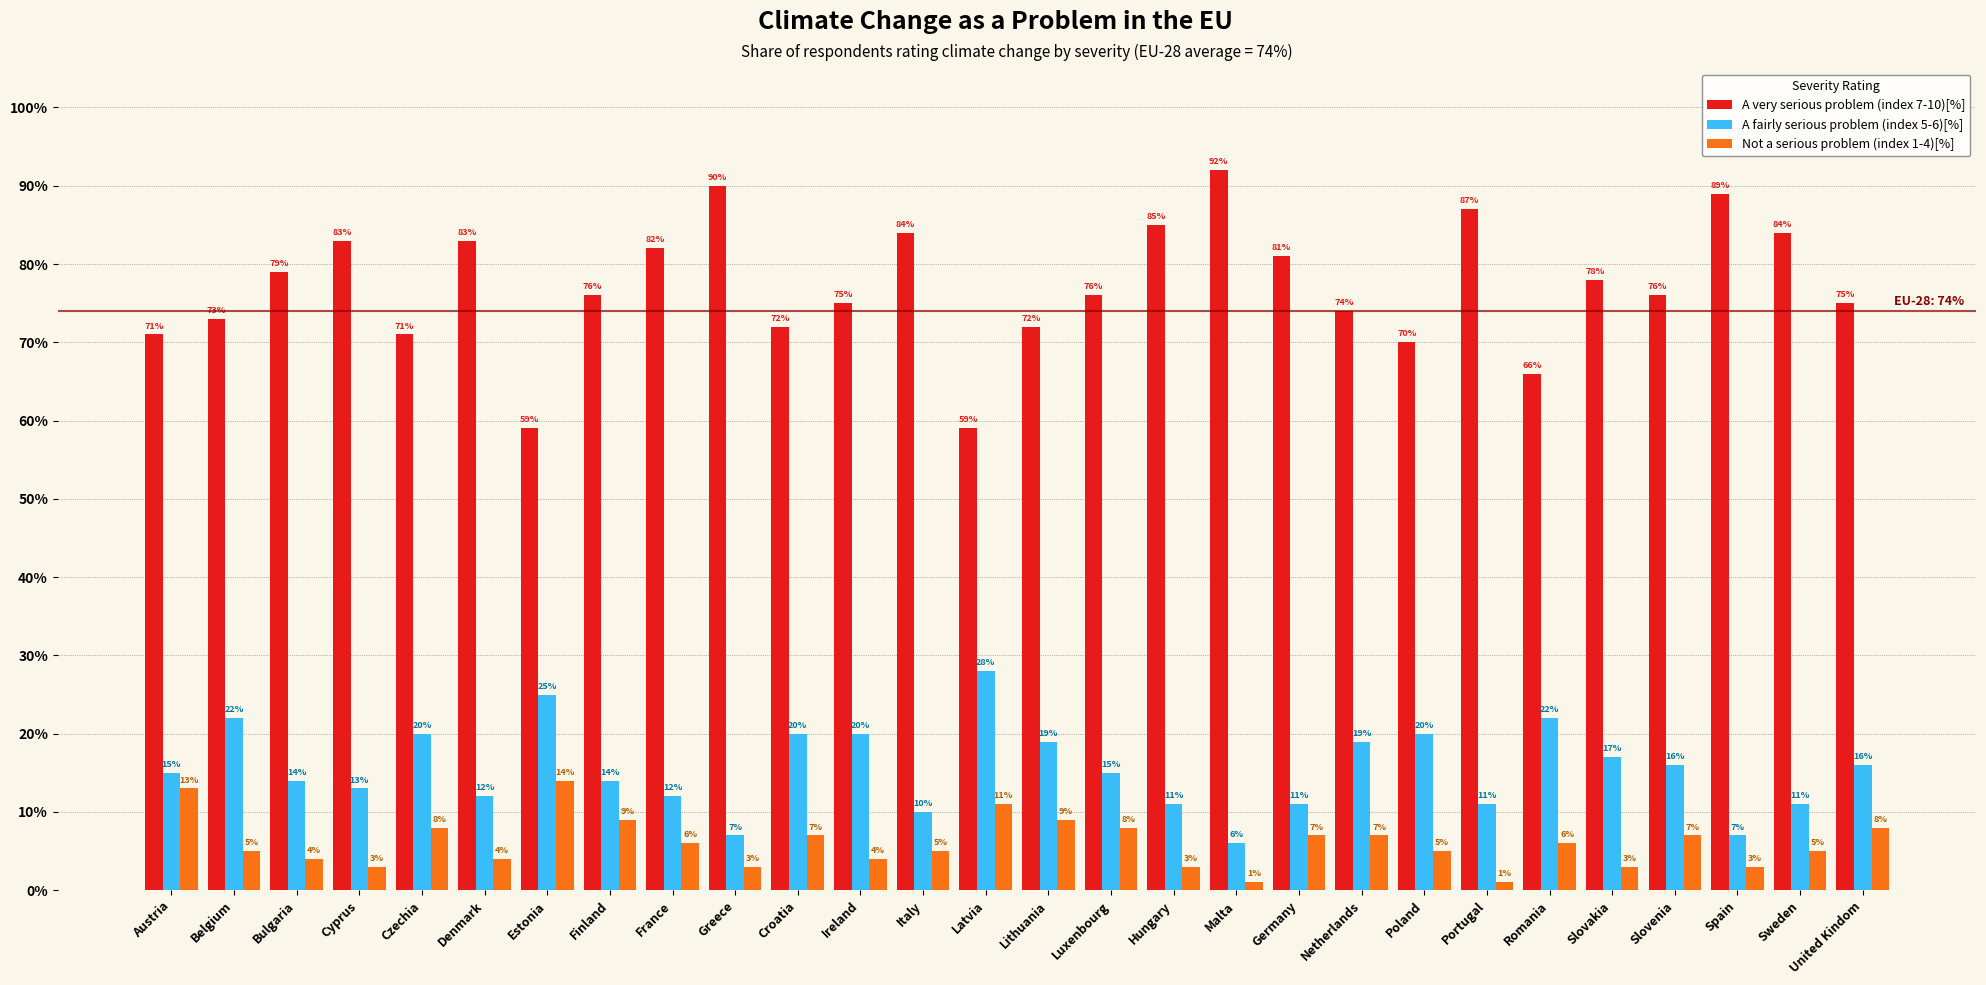

Which series has the largest range (max minus min)?

A very serious problem (index 7-10)[%]